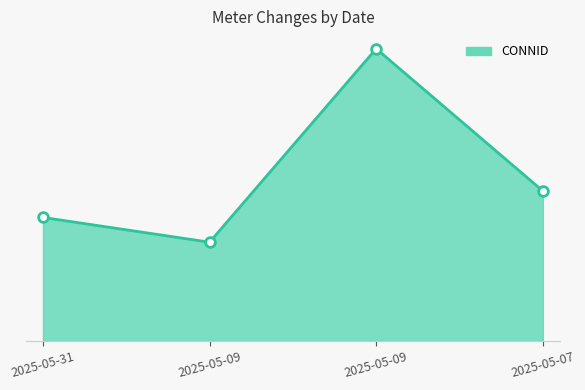

Which label corresponds to the smallest value in the chart?

2025-05-09